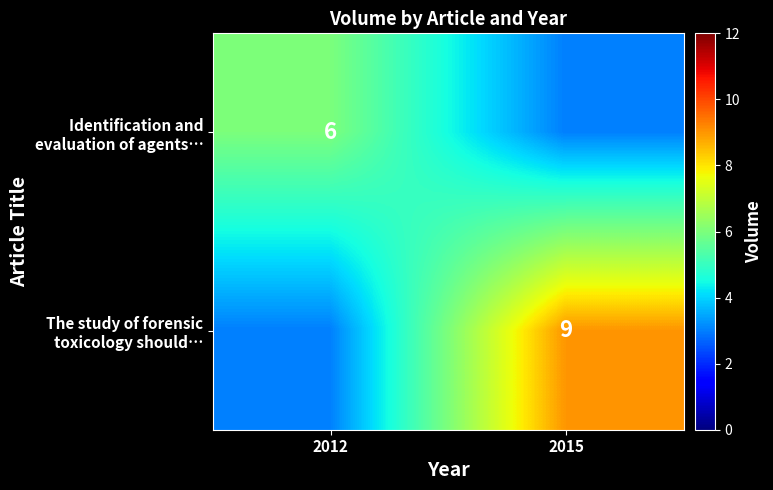

Rank the series by their average value, from highest to lowest.

The study of forensic toxicology should…, Identification and evaluation of agents…